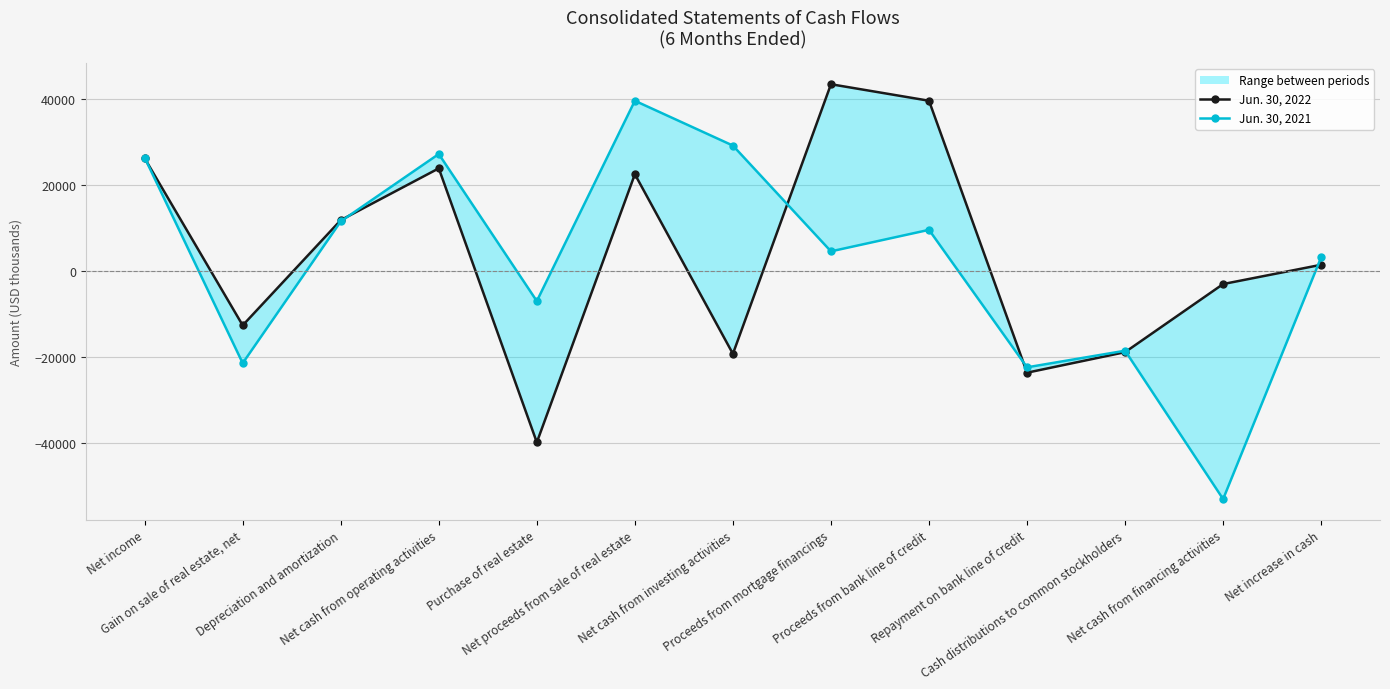

Read the Jun. 30, 2021 value at Proceeds from bank line of credit, to the nearest 10.

9500